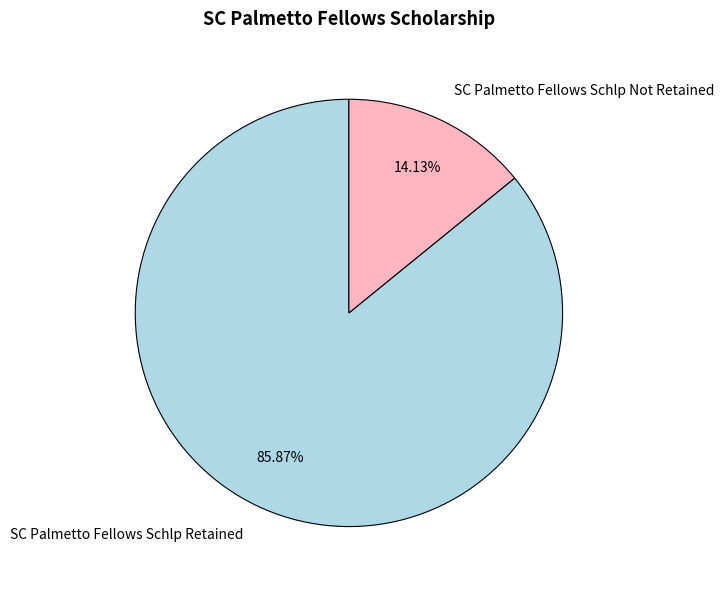

Is the sum of SC Palmetto Fellows Schlp Not Retained and SC Palmetto Fellows Schlp Retained greater than half?

Yes